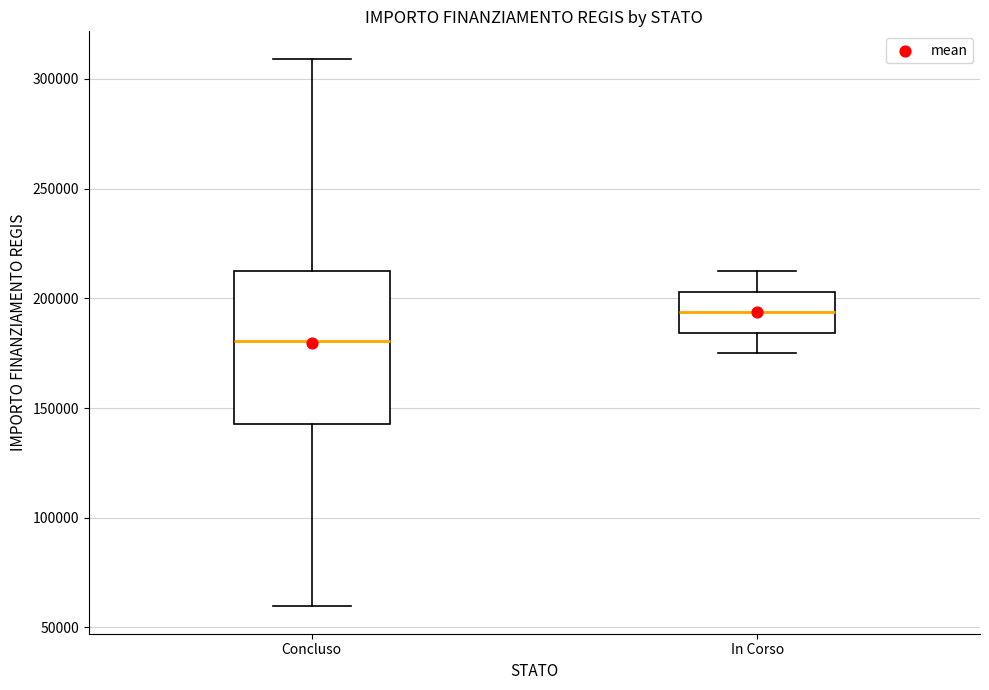

Reading left to right, transcribe this box plot: for each box, give where its median line is, the range the box spans, and where its two whiskers end, as read against the y-axis. The values are not printed on the chart, so give them approximately, as read against the axis.

Concluso: median 180000, box 145000 to 210000, whiskers 60000 to 310000
In Corso: median 195000, box 185000 to 205000, whiskers 175000 to 210000